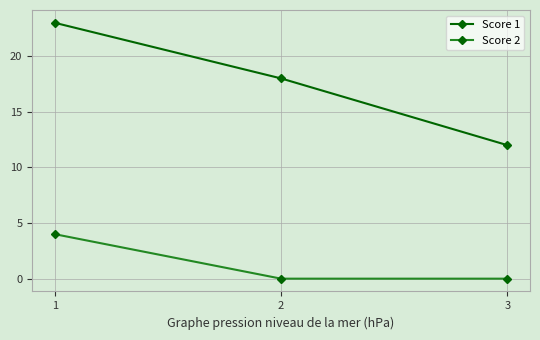

Is the value of Score 2 at 1 greater than the value of Score 1 at 1?

No